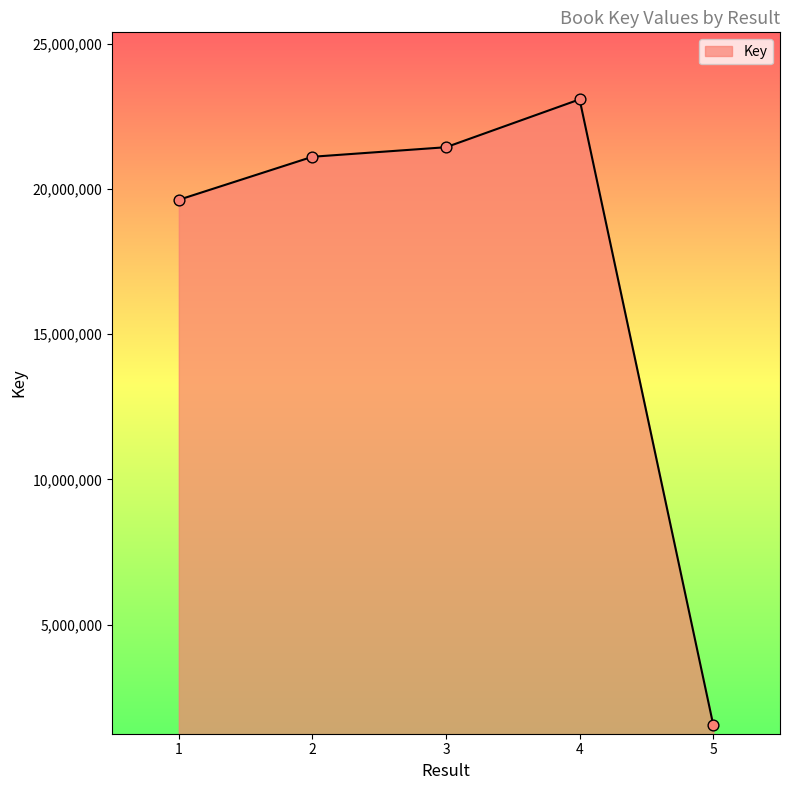

What is the ratio of the value at 4 to the value at 2?

1.1